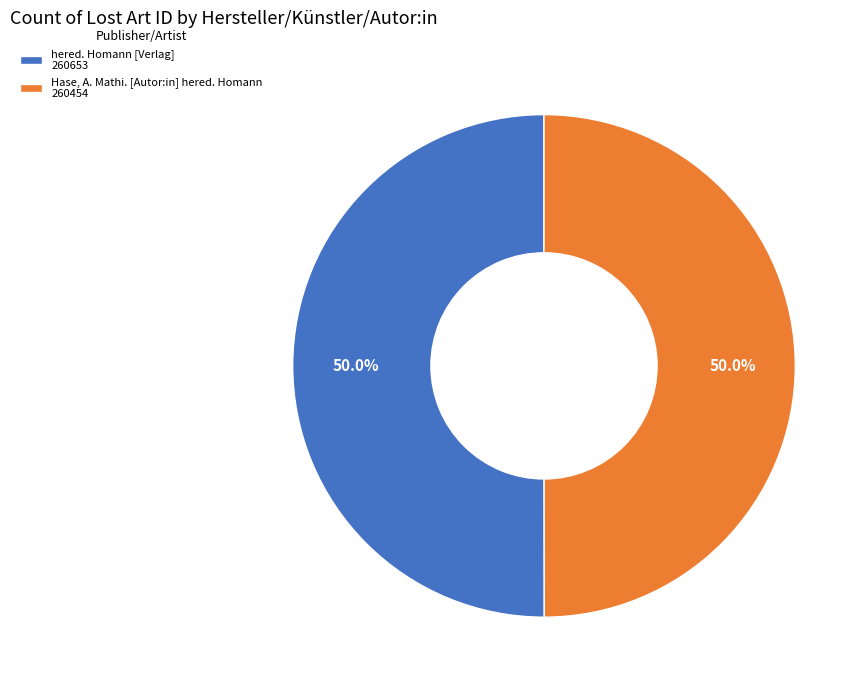

What is the ratio of the value at Hase, A. Mathi. [Autor:in] hered. Homann 260454 to the value at hered. Homann [Verlag] 260653?

1.0